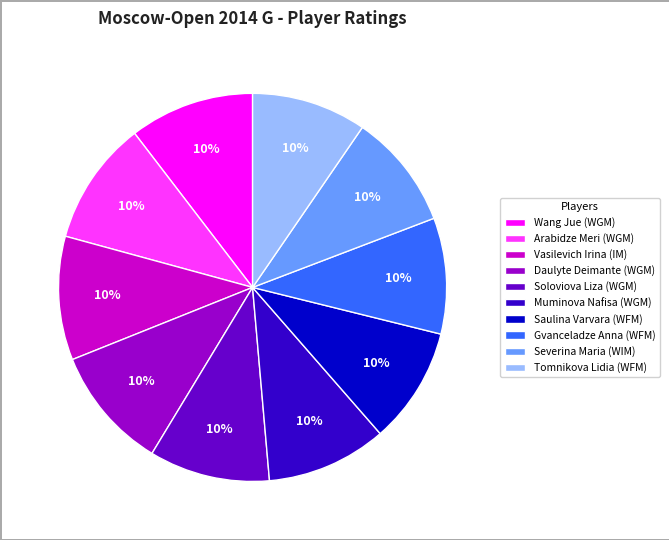

The Severina Maria (WIM) slice represents 10% of the pie. True or false?

True